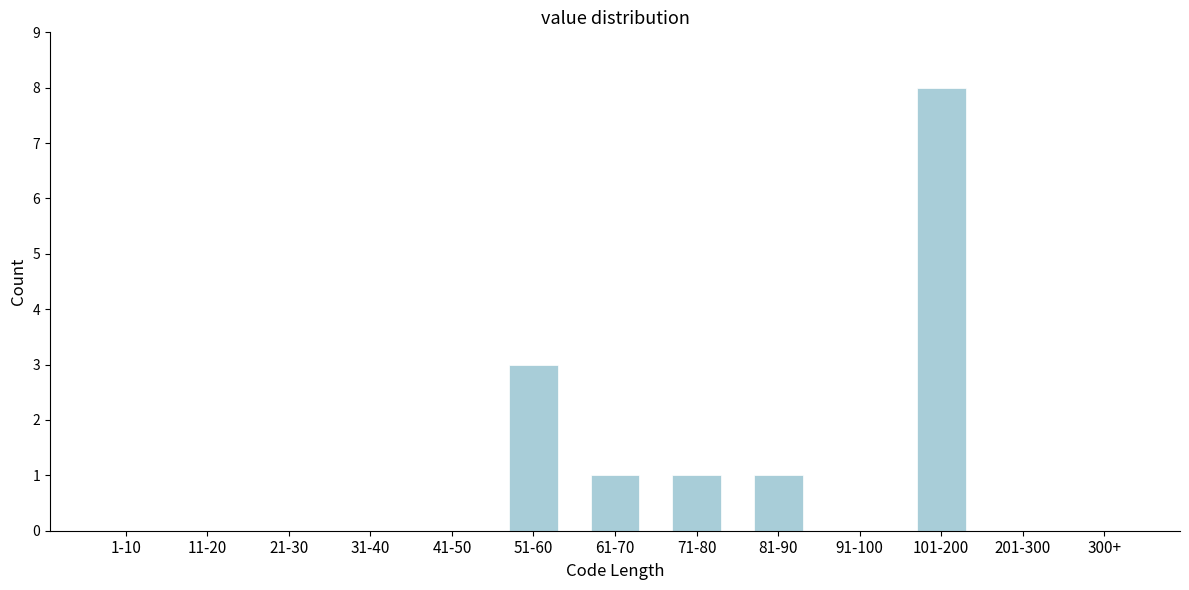

Reading right to left, list all the values displayed in this chart.

300+=0	201-300=0	101-200=8	91-100=0	81-90=1	71-80=1	61-70=1	51-60=3	41-50=0	31-40=0	21-30=0	11-20=0	1-10=0